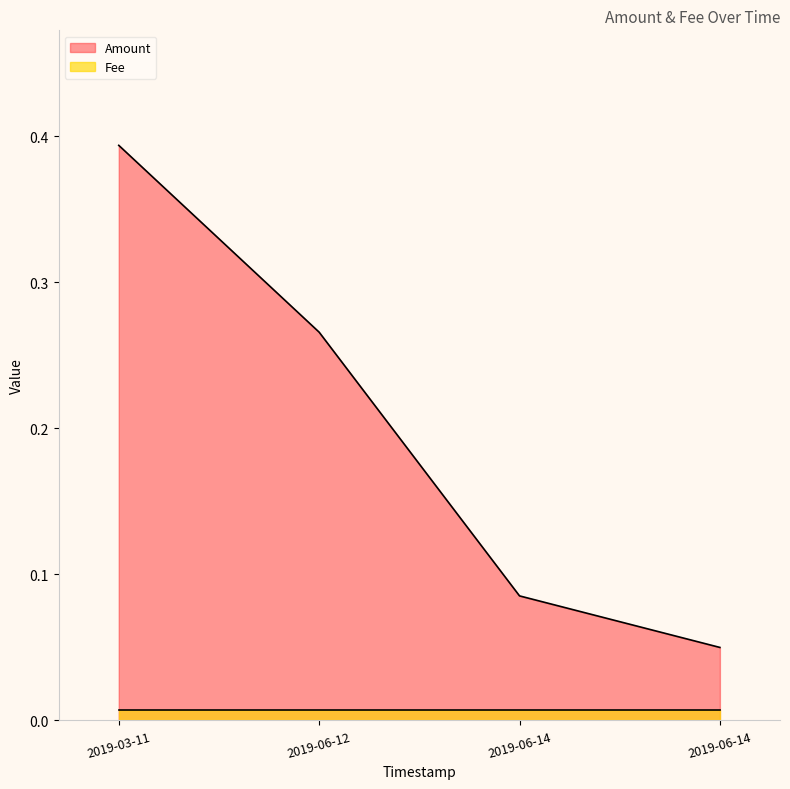

Which label corresponds to the smallest value in the chart?

2019-06-14